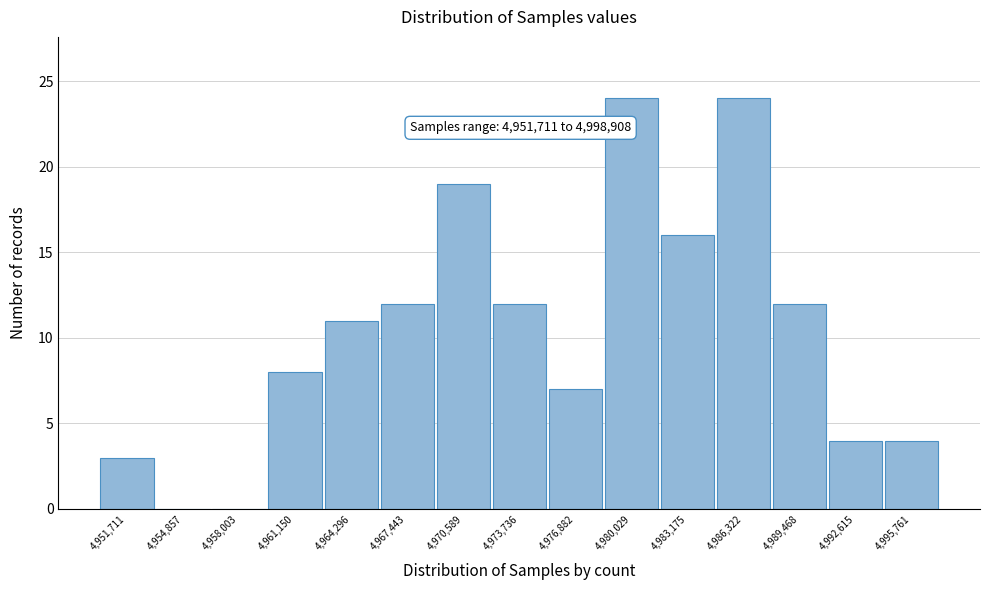

Reading left to right, list all the values displayed in this chart.

4,951,711=3	4,954,857=0	4,958,003=0	4,961,150=8	4,964,296=11	4,967,443=12	4,970,589=19	4,973,736=12	4,976,882=7	4,980,029=24	4,983,175=16	4,986,322=24	4,989,468=12	4,992,615=4	4,995,761=4